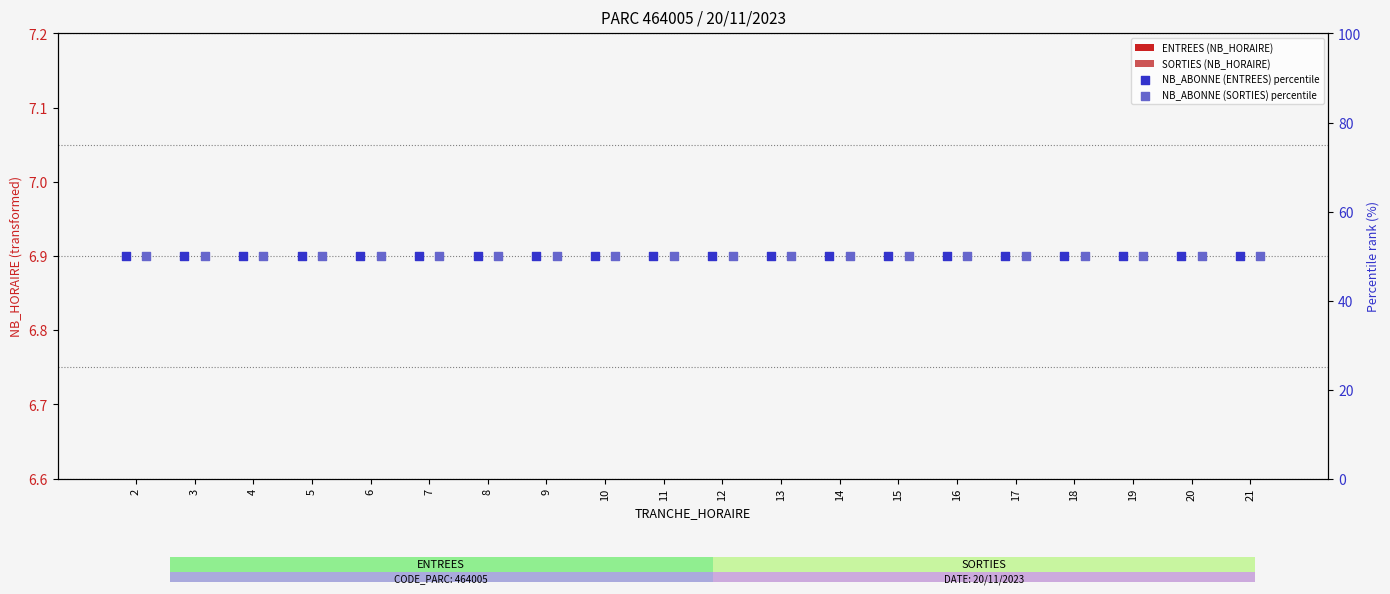

Which series contains the highest Y value?

NB_ABONNE (ENTREES) percentile